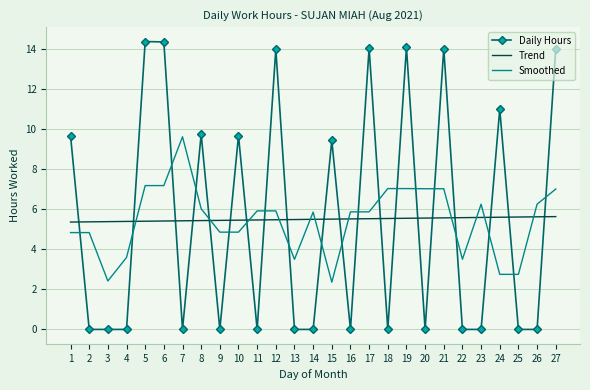

Where does the Smoothed series first go above 5?

5